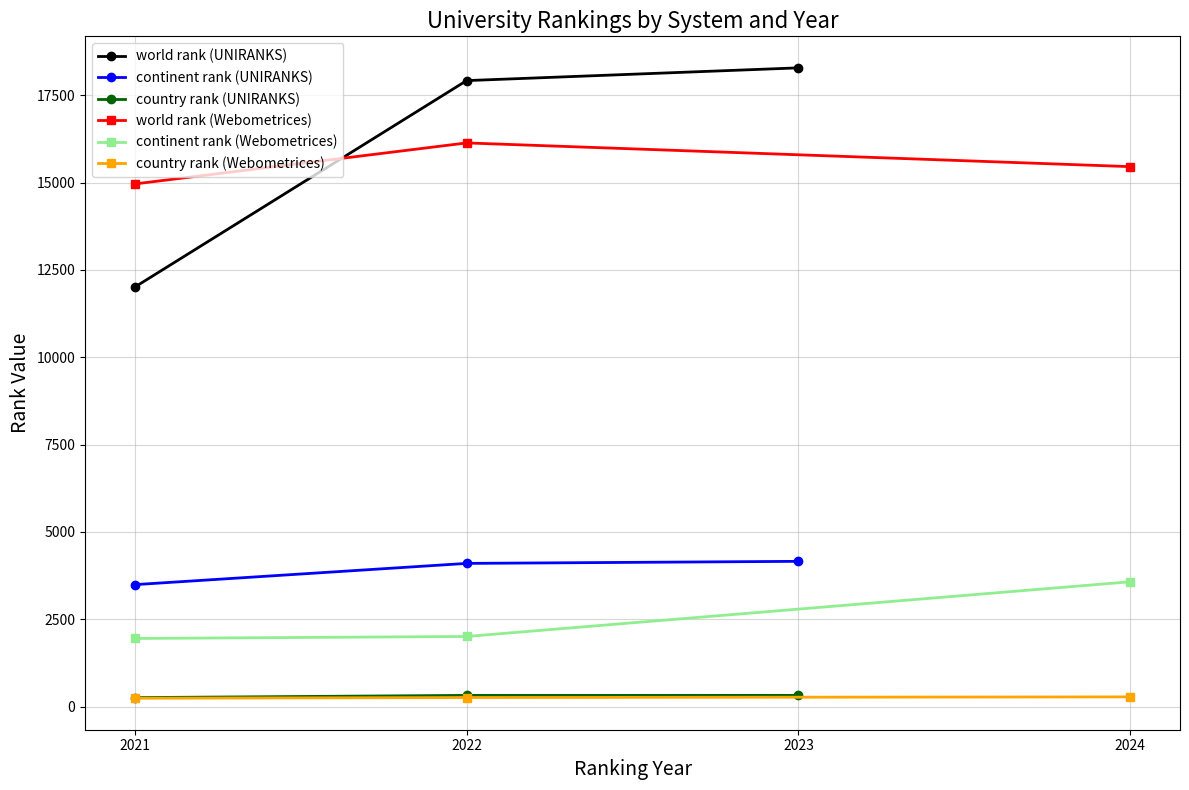

Is the value of world rank (UNIRANKS) at 2022 greater than the value of continent rank (UNIRANKS) at 2022?

Yes